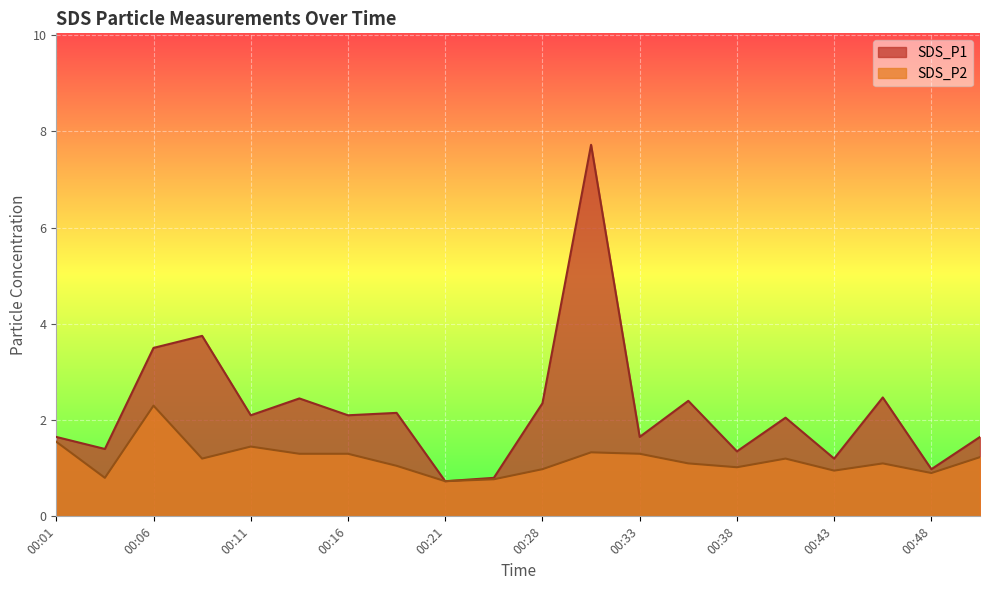

The SDS_P2 series shows 2.3 at 00:11. True or false?

False